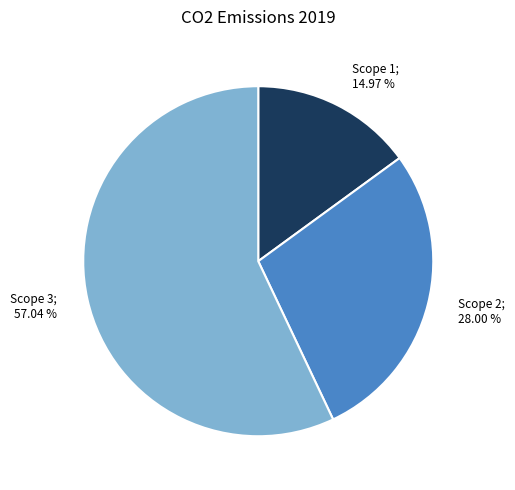

Is there a majority slice in this chart?

Yes